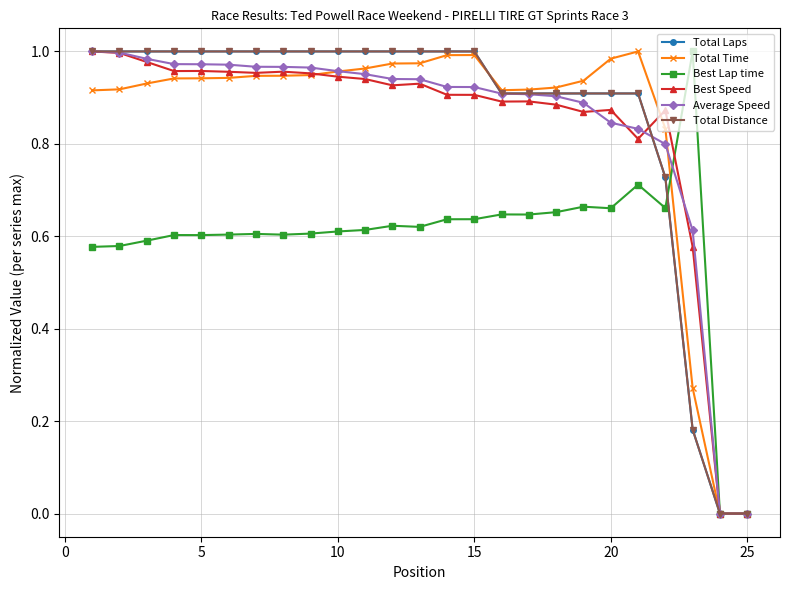

What is the sum of all Best Speed values?

20.9